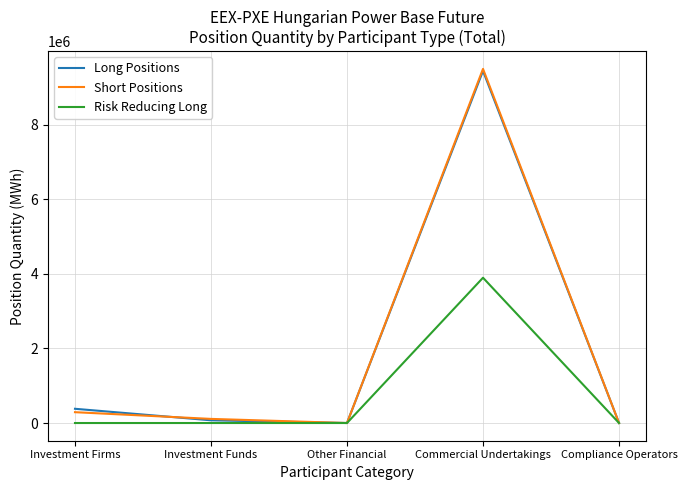

At which label does Risk Reducing Long reach its peak?

Commercial Undertakings